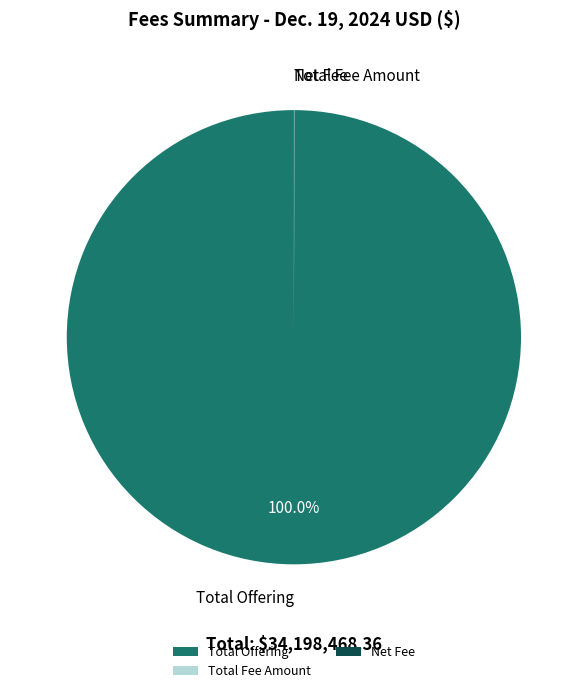

Which slice is the largest?

Total Offering